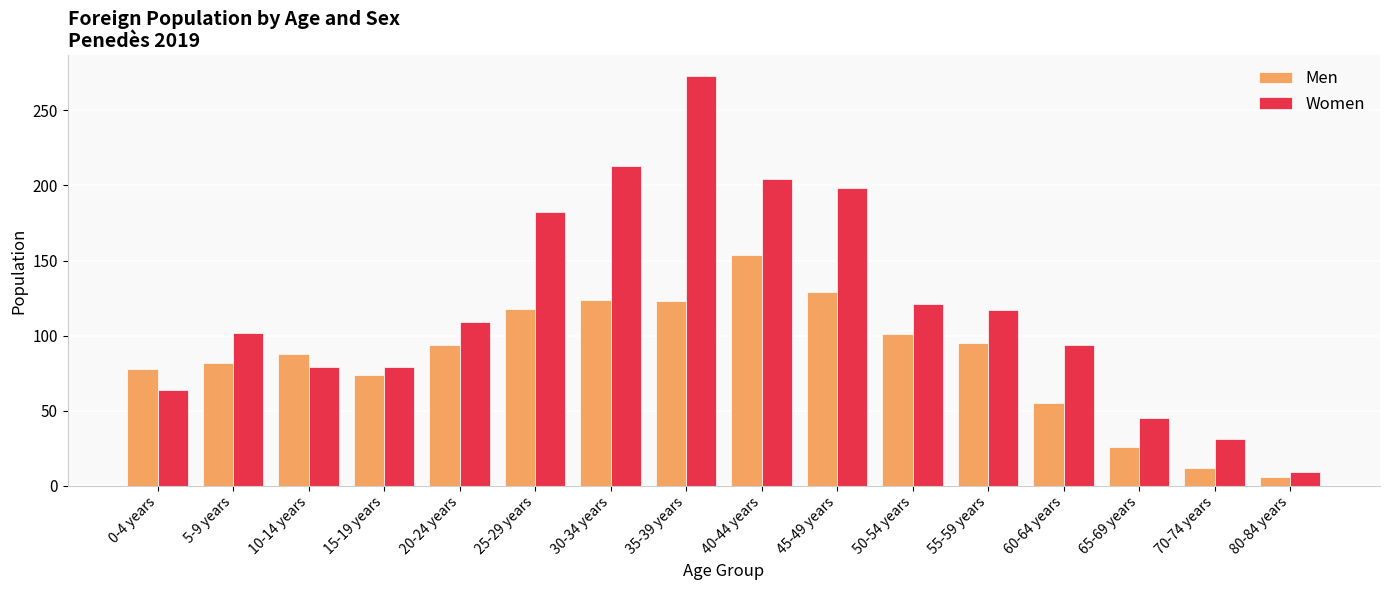

How many data points in Women are less than 109?

8